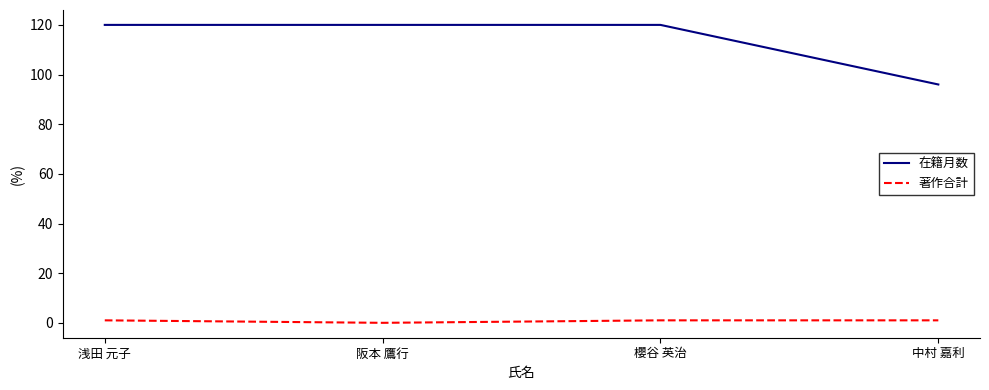

Is the value of 著作合計 at 浅田 元子 greater than the value of 在籍月数 at 浅田 元子?

No